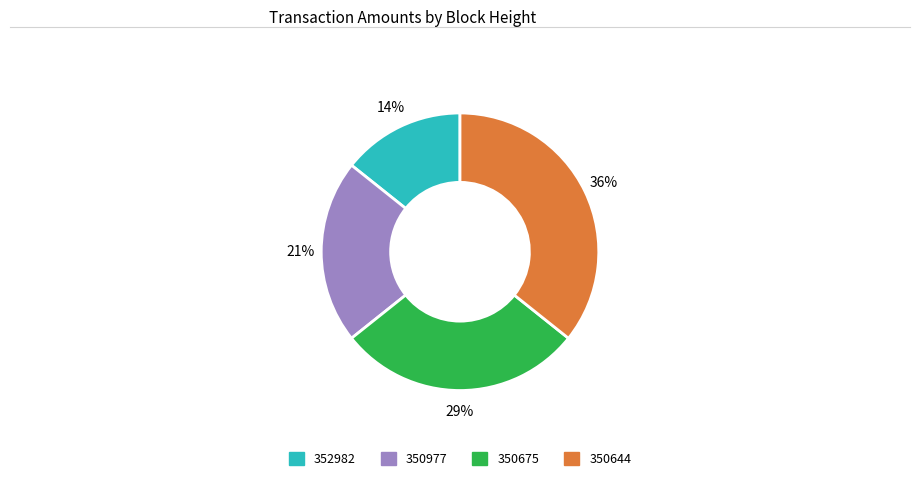

To the nearest percent, what percentage of the pie is 350644?

36%